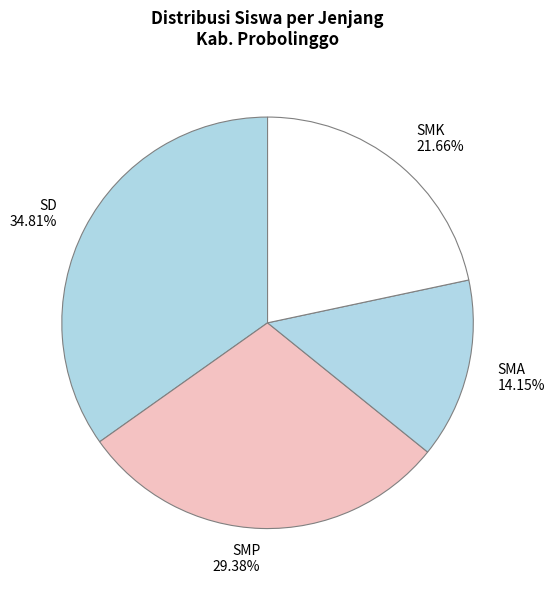

Which has a higher value, SMA or SMK?

SMK